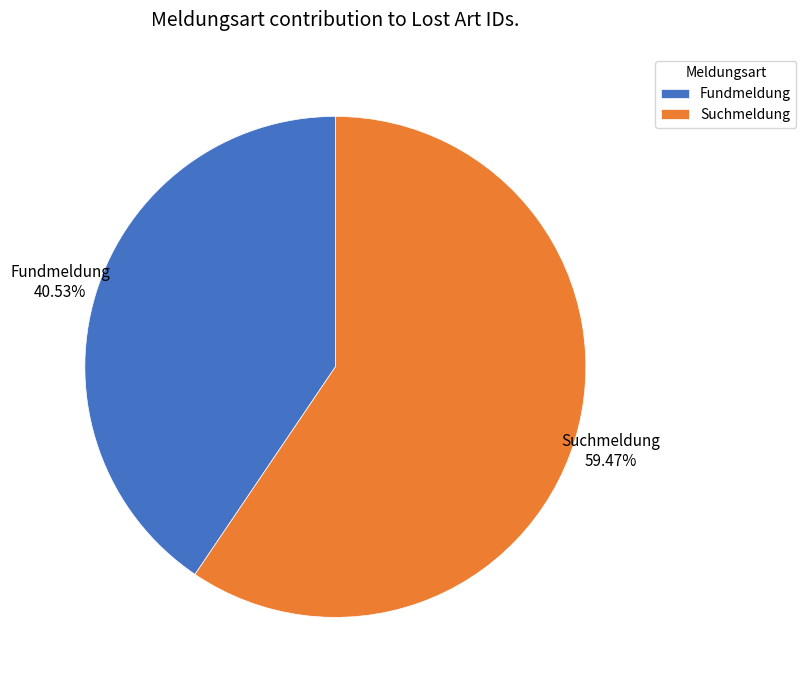

To the nearest percent, what is the average slice percentage?

50%